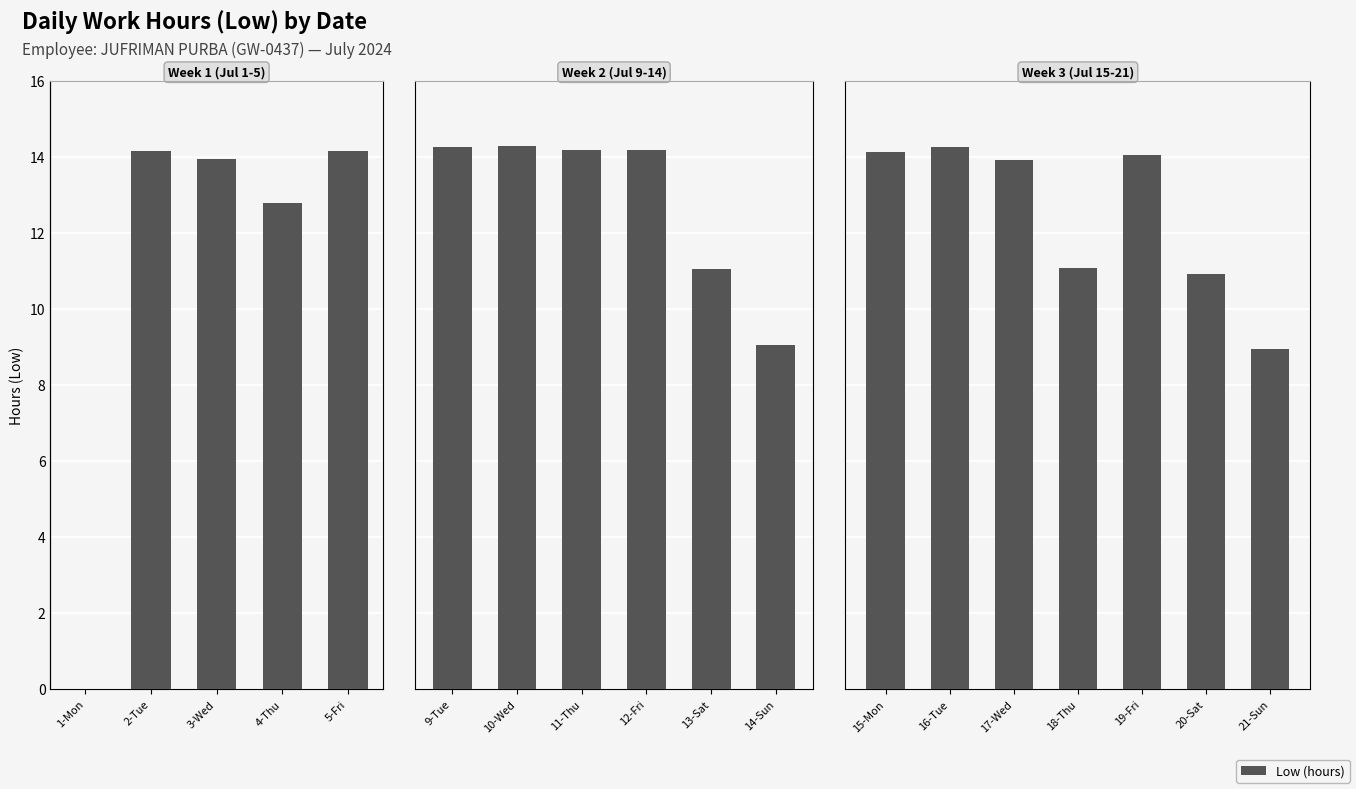

Are the bars grouped side by side (vs. stacked)?

No